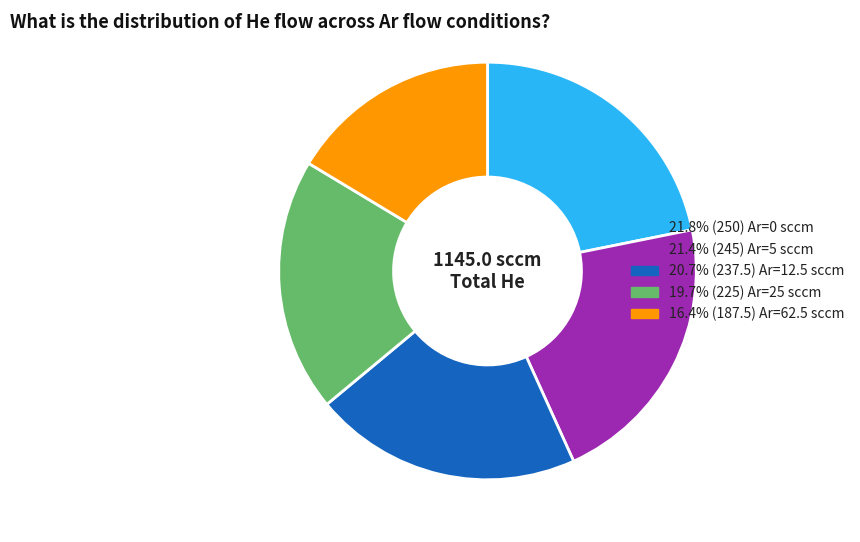

Is there a majority slice in this chart?

No